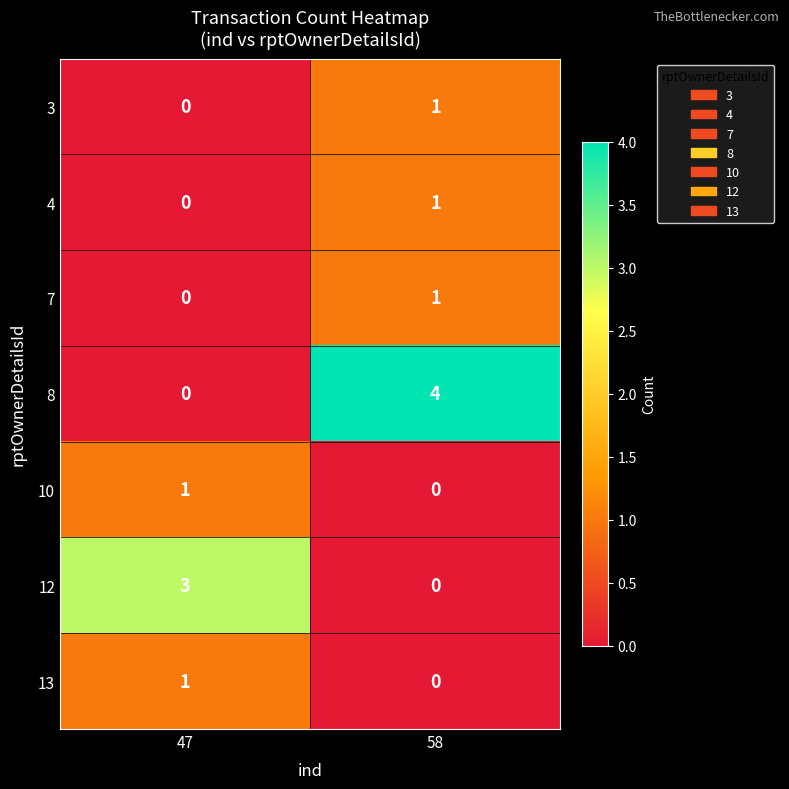

Between 47 and 58, which series saw the biggest shift?

8